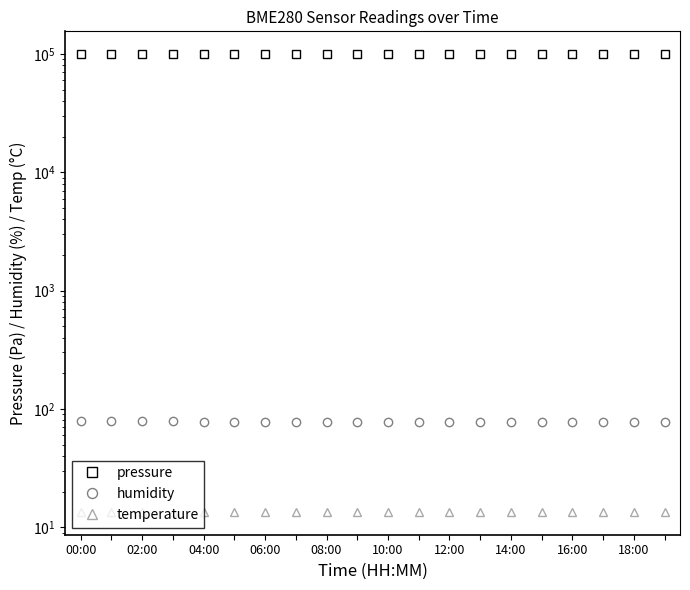

Where is the first local minimum for temperature?

02:00